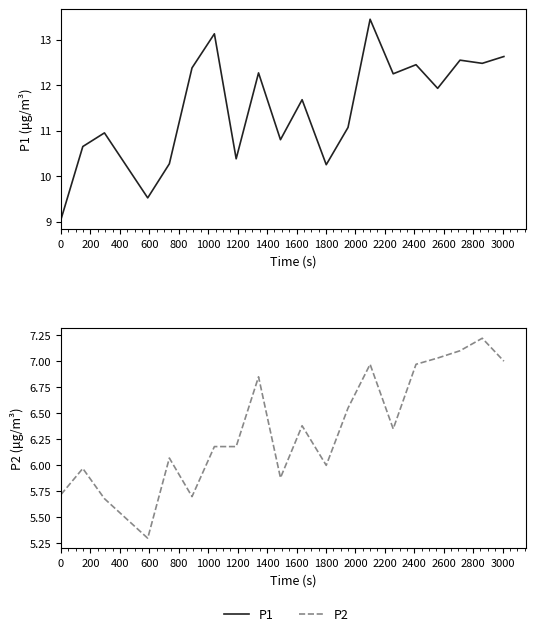

Rank the series by their average value, from highest to lowest.

P1, P2